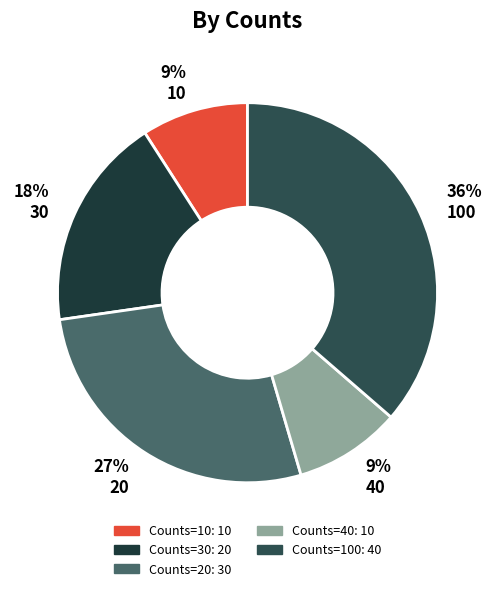

Do 36% 100 and 9% 40 together represent more than half of the pie?

No